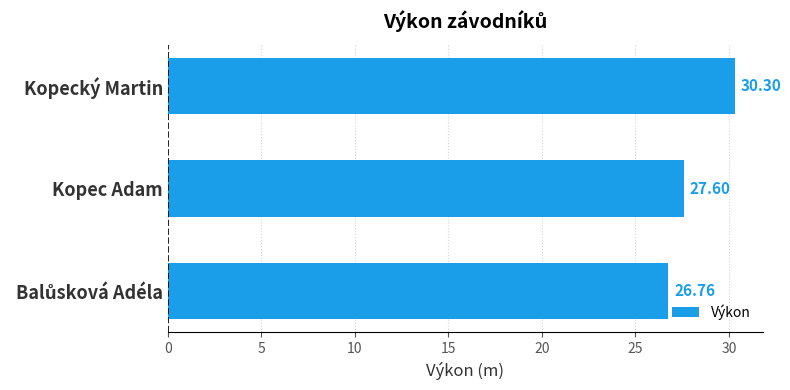

Where is the data nearest to the value 28?

Kopec Adam